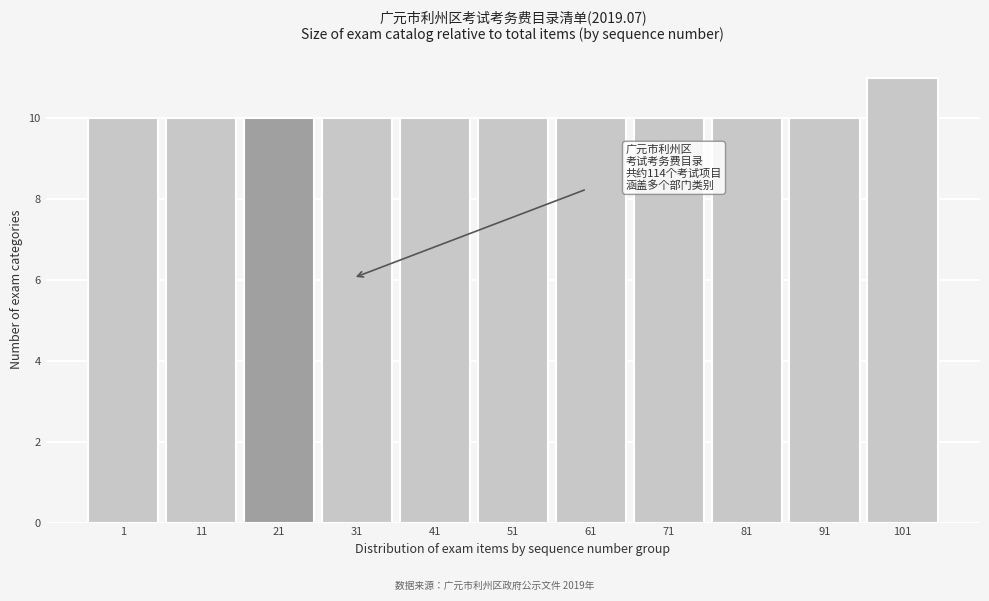

Reading right to left, what are all the values shown in this chart?

11	10	10	10	10	10	10	10	10	10	10